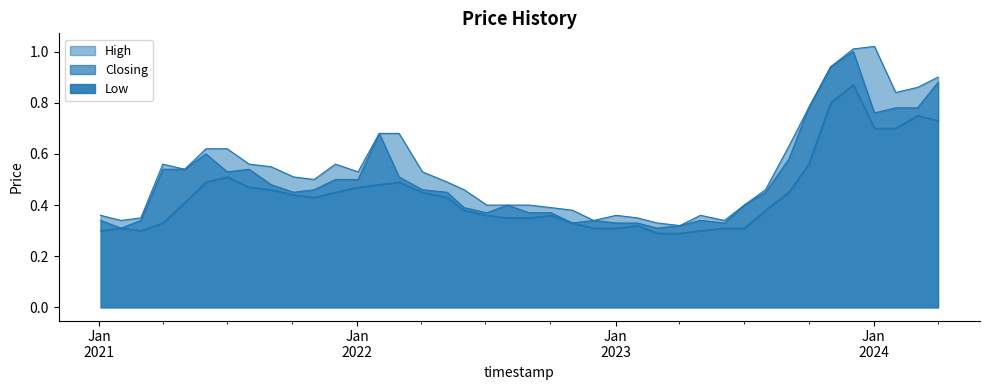

Which series changed the most between 21 and 38?

High